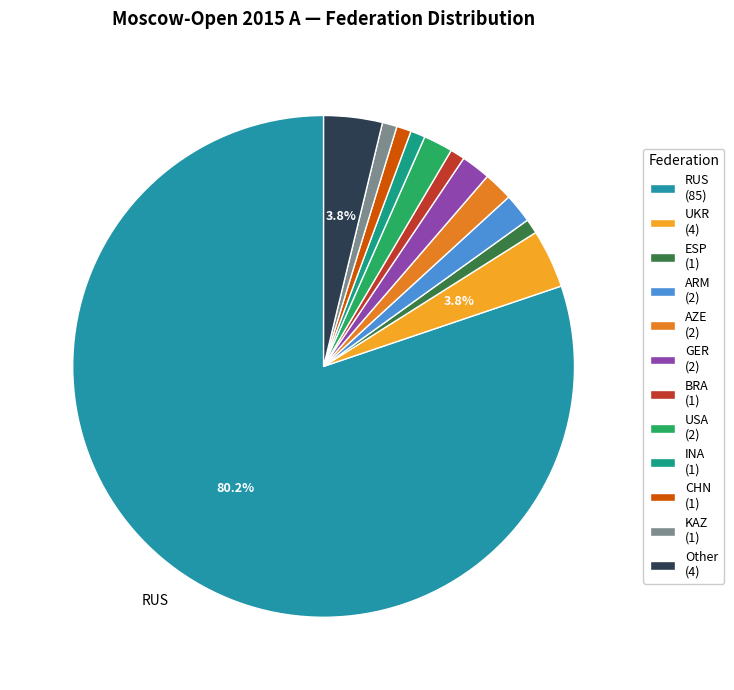

How much of the chart is everything except AZE?

98.1%